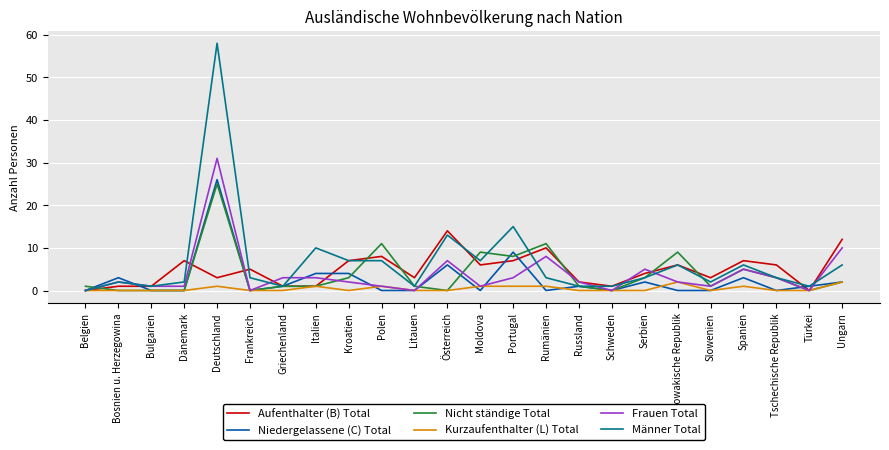

What is the difference between the highest and lowest values at Slowakische Republik?

9